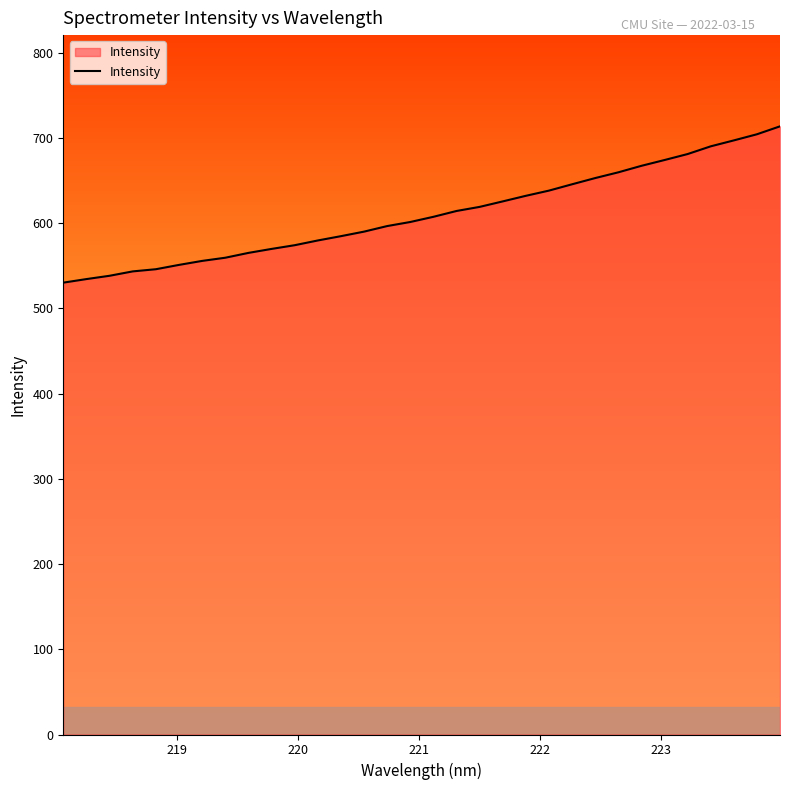

Does the chart display data point markers on the line(s)?

No